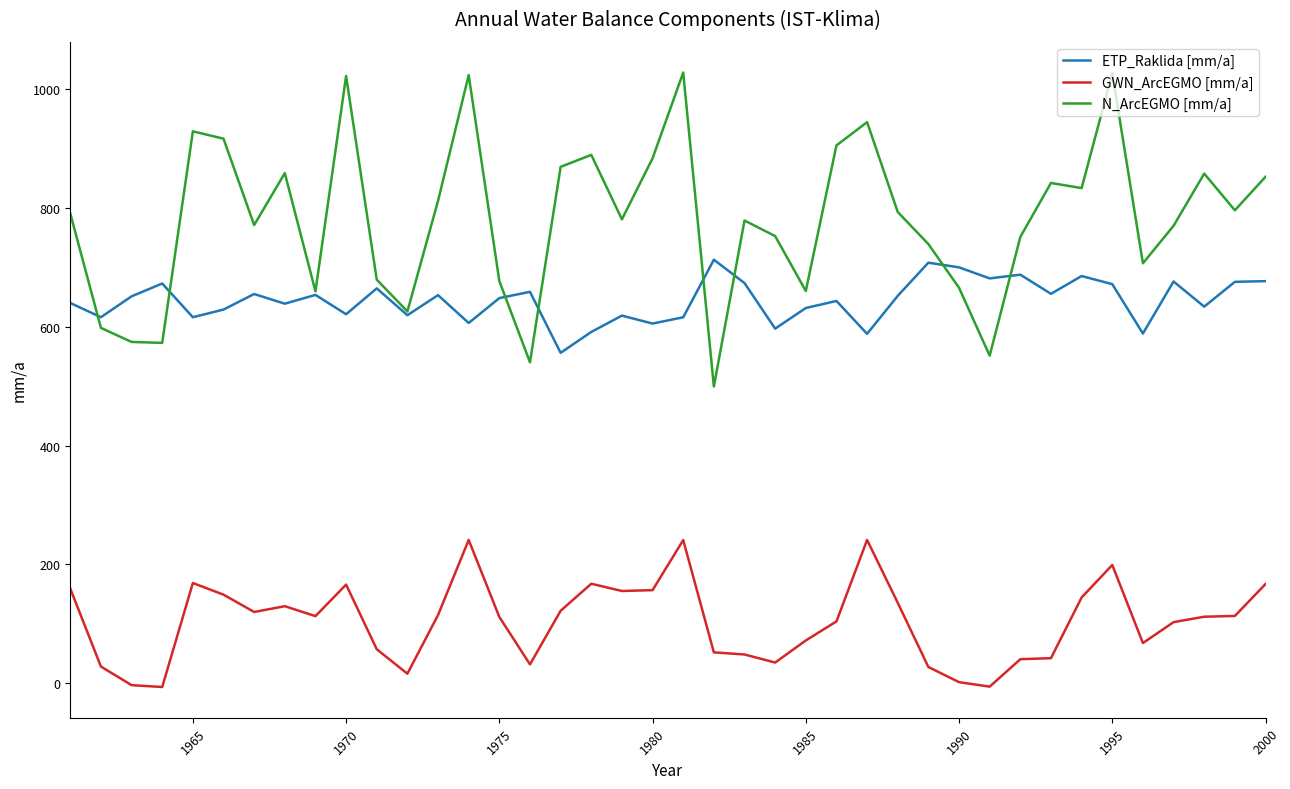

How many values in the ETP_Raklida [mm/a] series exceed 651?

20